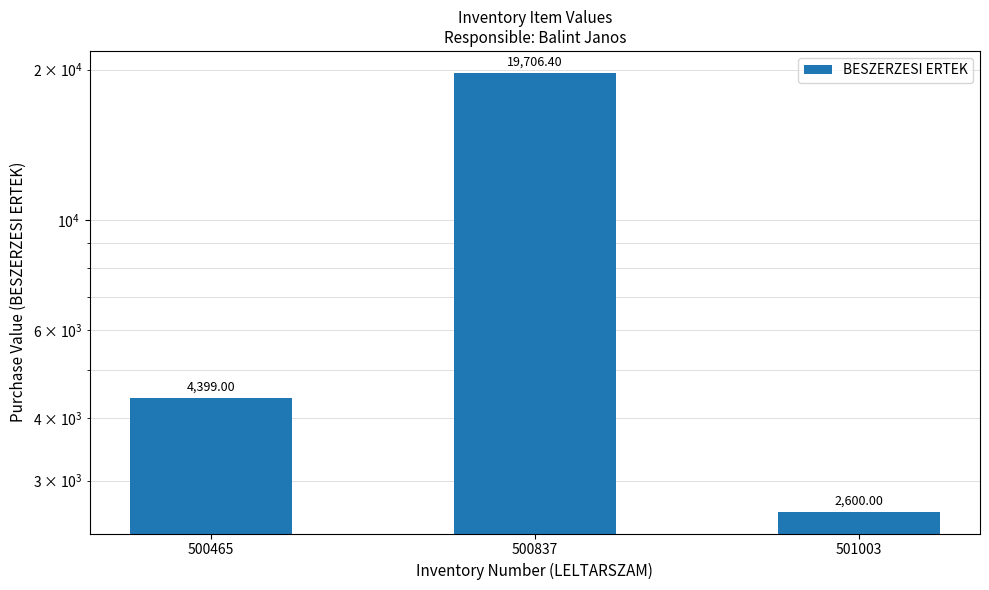

What is the difference between the maximum and minimum values?

17106.4